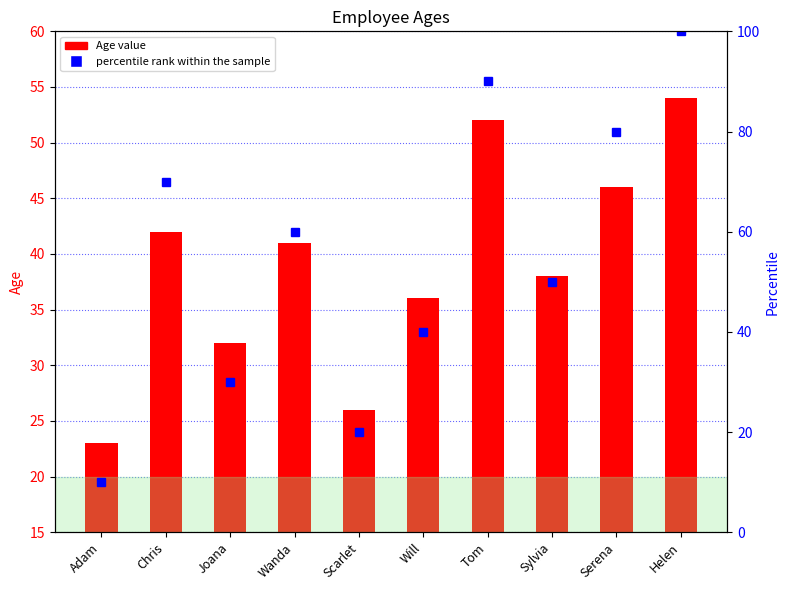

What is the value of the percentile rank within the sample bar at the 10th from the left?

100